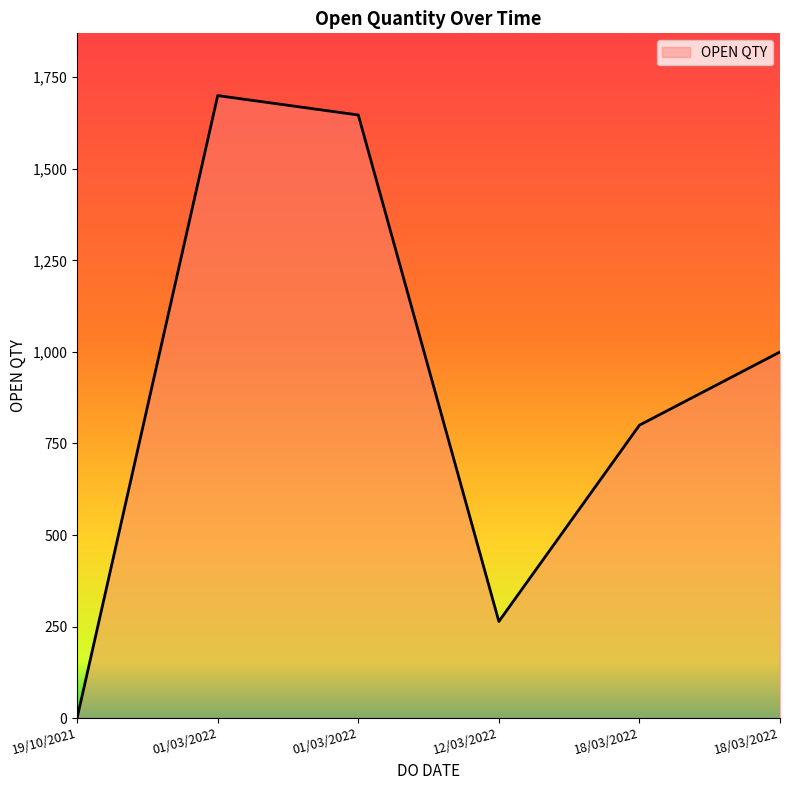

Is it true that the value at 12/03/2022 is 462?

False